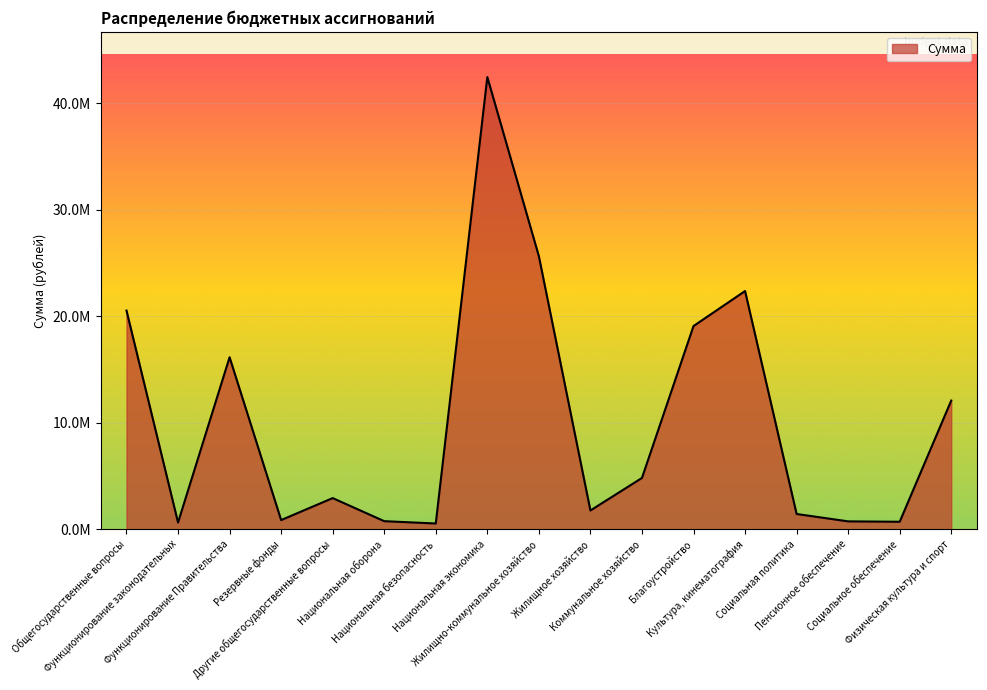

Does the chart display data point markers on the line(s)?

No